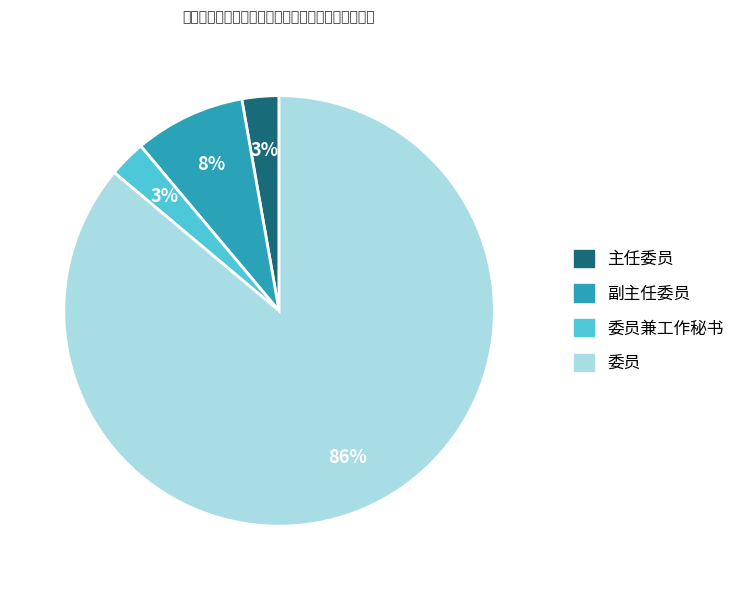

Is there a majority slice in this chart?

Yes